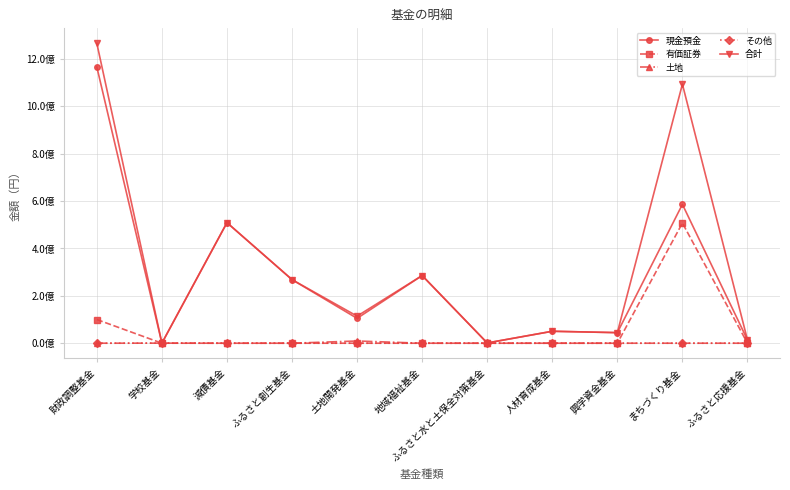

Which category has the lowest value across all series?

学校基金